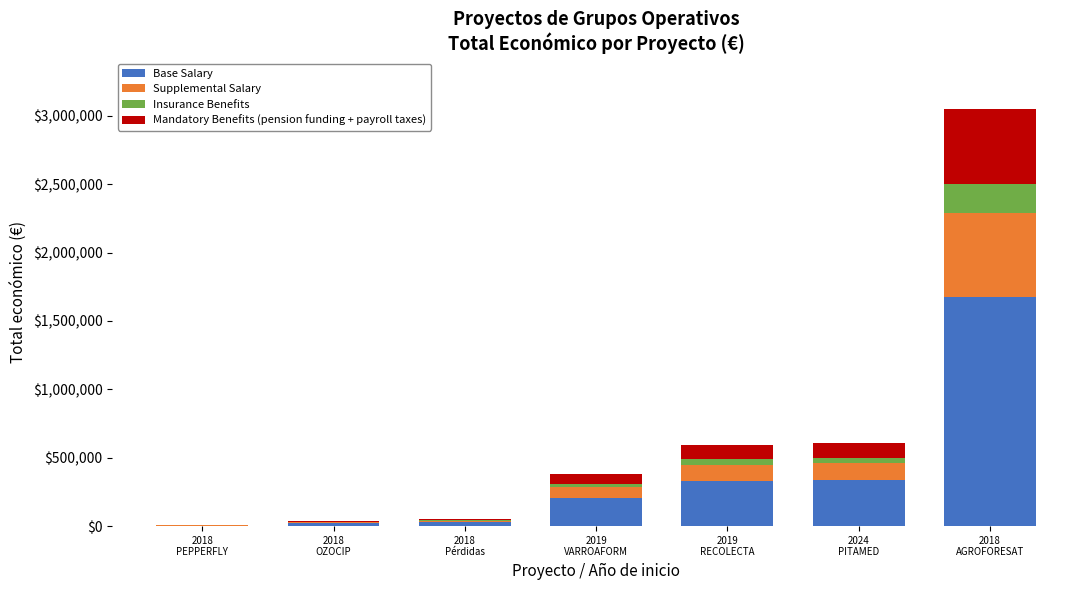

Is it true that Base Salary equals 21697.5 at 2018
OZOCIP?

True